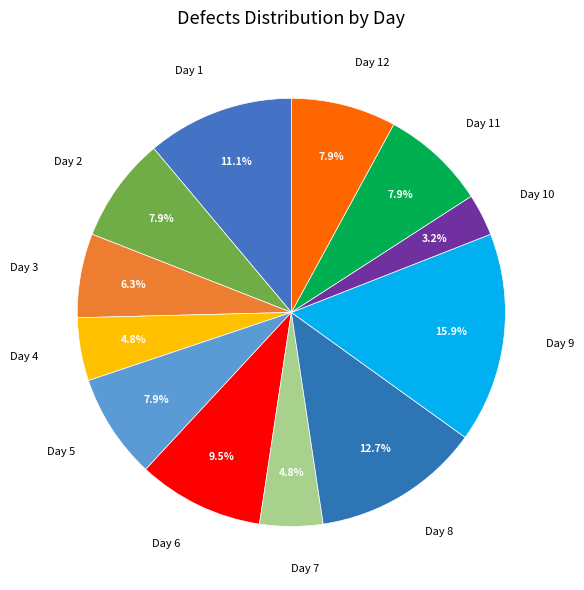

Which slice is the smallest?

Day 10